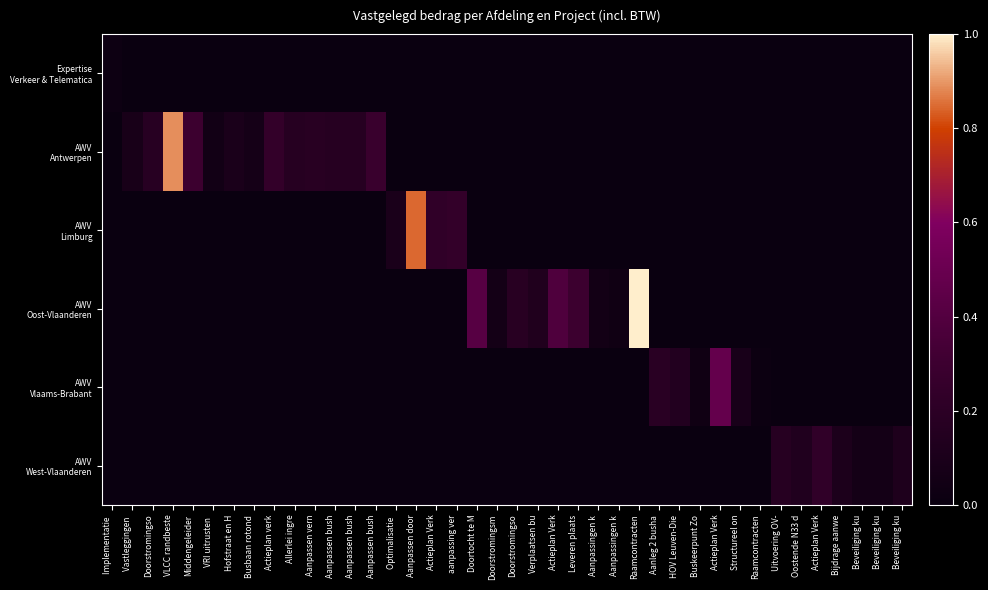

At how many categories does at least one series exceed 0?

40